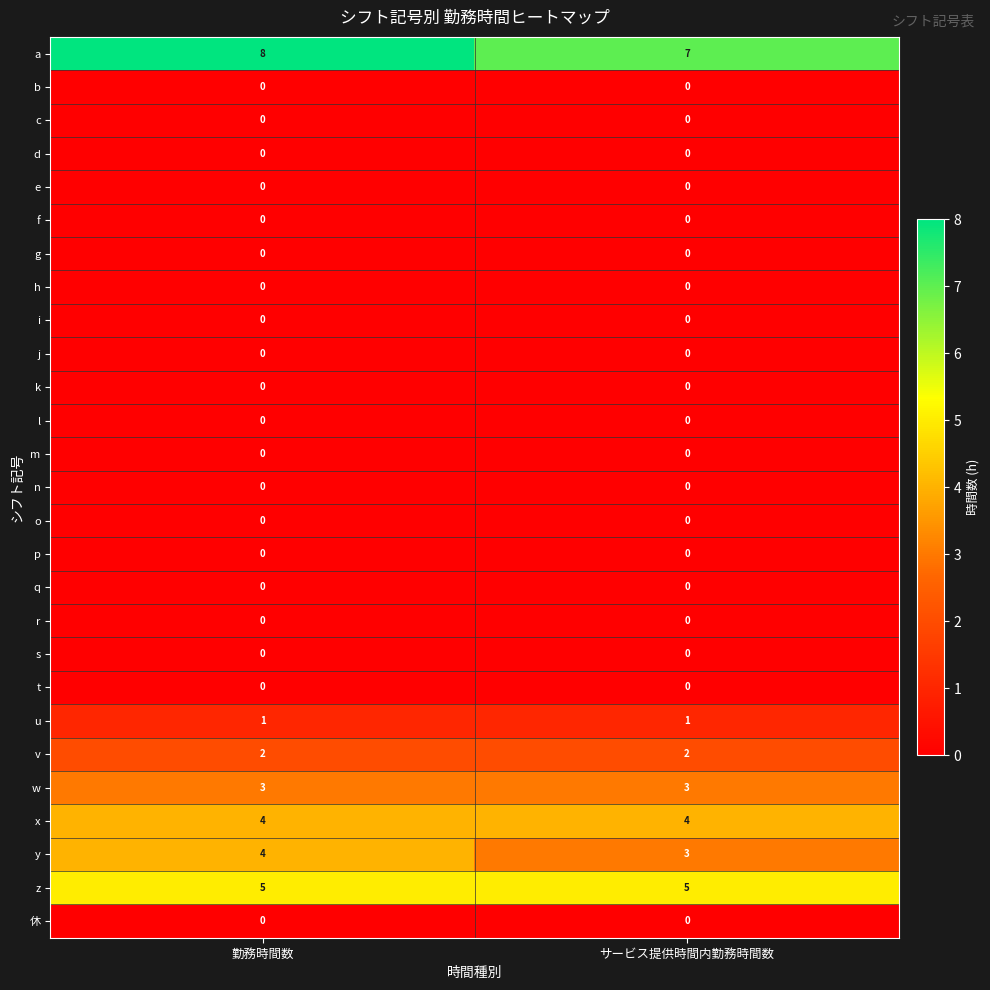

What is the difference between the highest and lowest values at サービス提供時間内勤務時間数?

7